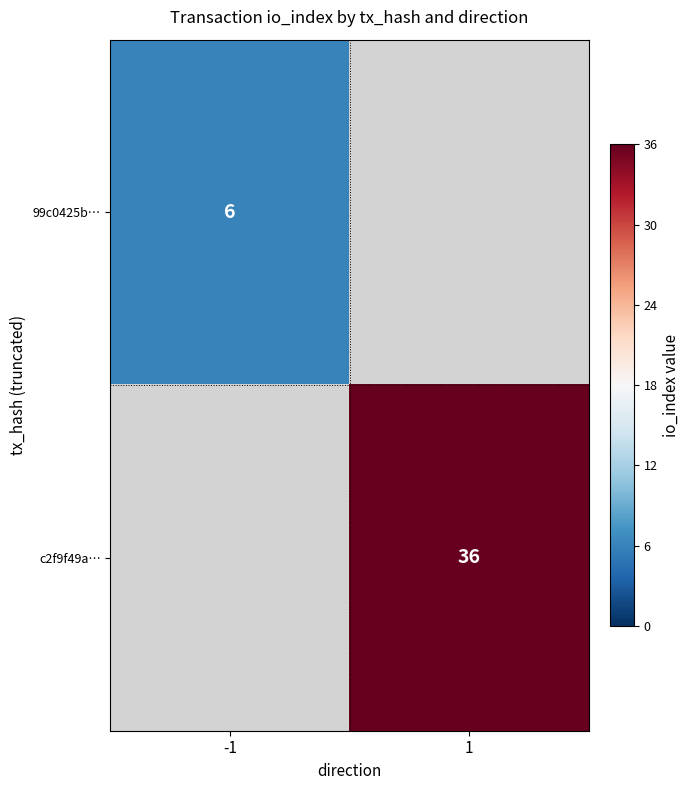

Between -1 and 1, which is larger?

1